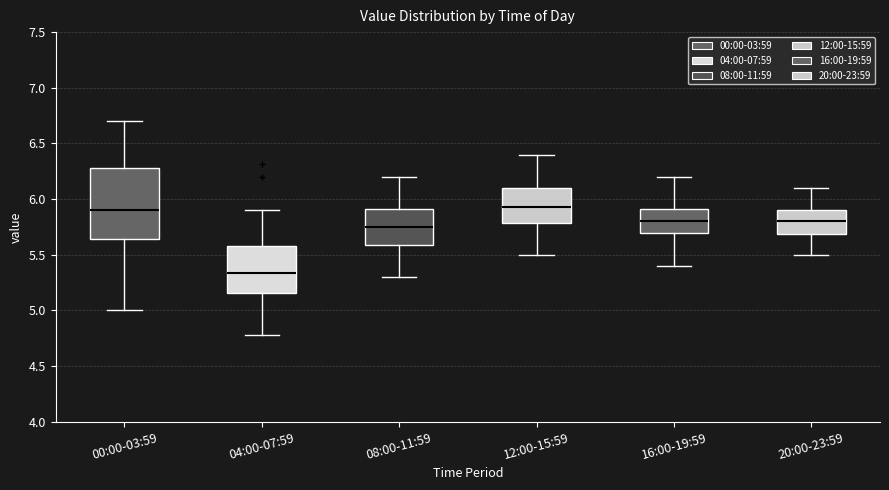

Comparing the boxes themselves (not the whiskers), which one is the tallest?

00:00-03:59